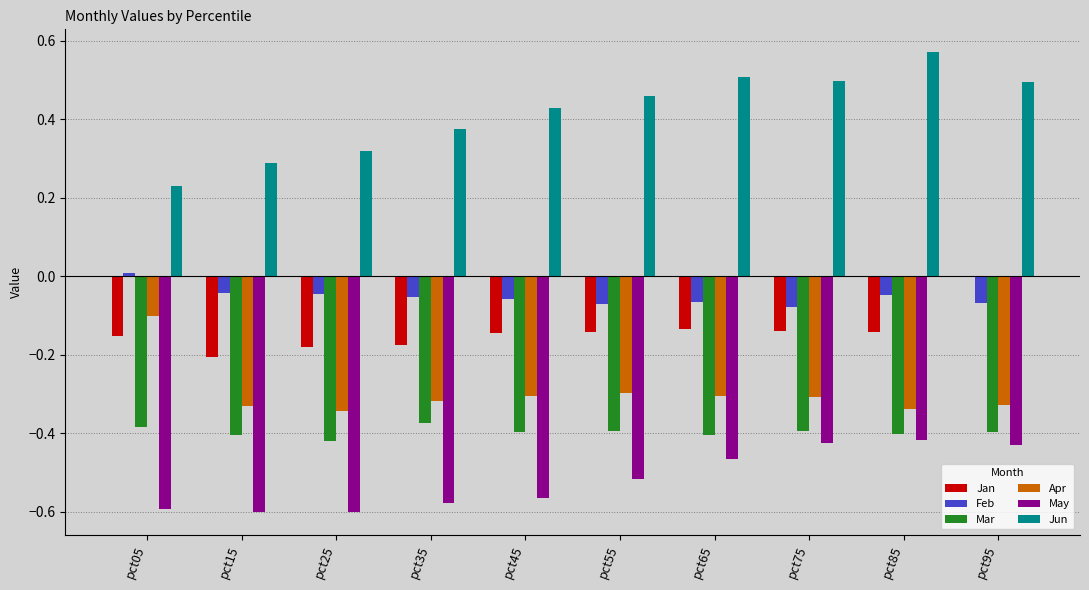

Which series changed the most between pct25 and pct55?

Jun